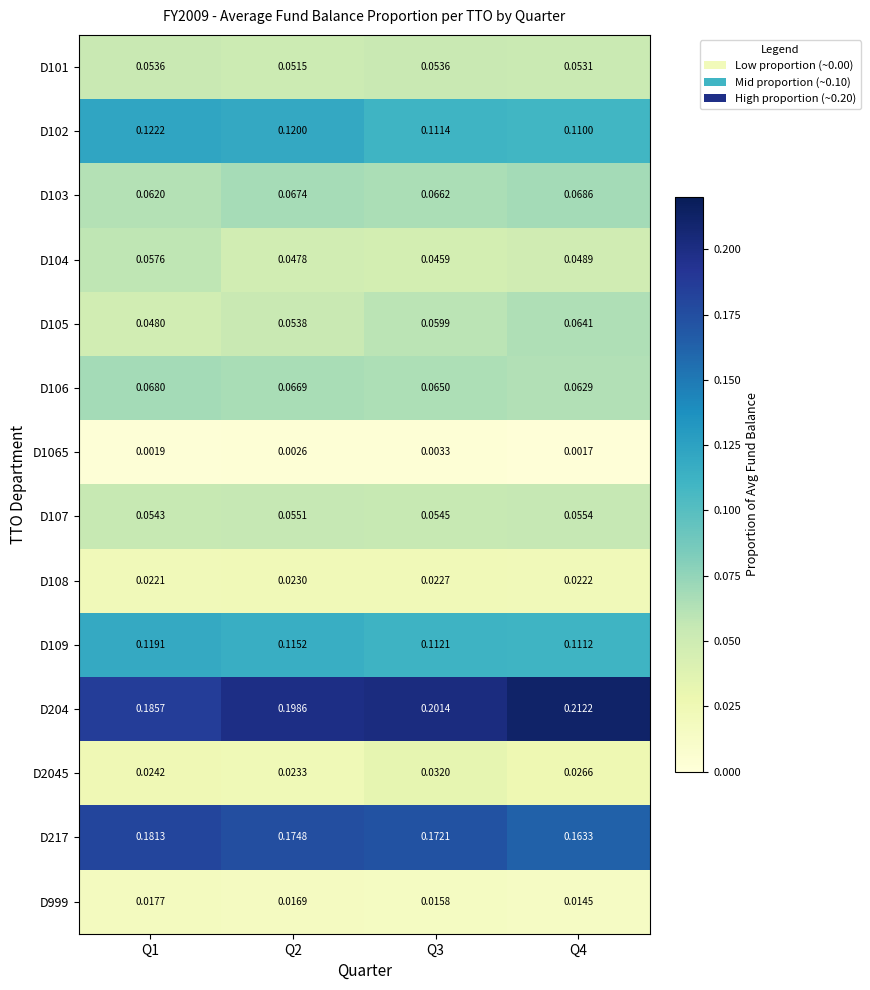

Reading left to right, list all the values displayed in this chart.

D101: Q1=0.1	Q2=0.1	Q3=0.1	Q4=0.1
D102: Q1=0.1	Q2=0.1	Q3=0.1	Q4=0.1
D103: Q1=0.1	Q2=0.1	Q3=0.1	Q4=0.1
D104: Q1=0.1	Q2=0.0	Q3=0.0	Q4=0.0
D105: Q1=0.0	Q2=0.1	Q3=0.1	Q4=0.1
D106: Q1=0.1	Q2=0.1	Q3=0.1	Q4=0.1
D1065: Q1=0.0	Q2=0.0	Q3=0.0	Q4=0.0
D107: Q1=0.1	Q2=0.1	Q3=0.1	Q4=0.1
D108: Q1=0.0	Q2=0.0	Q3=0.0	Q4=0.0
D109: Q1=0.1	Q2=0.1	Q3=0.1	Q4=0.1
D204: Q1=0.2	Q2=0.2	Q3=0.2	Q4=0.2
D2045: Q1=0.0	Q2=0.0	Q3=0.0	Q4=0.0
D217: Q1=0.2	Q2=0.2	Q3=0.2	Q4=0.2
D999: Q1=0.0	Q2=0.0	Q3=0.0	Q4=0.0